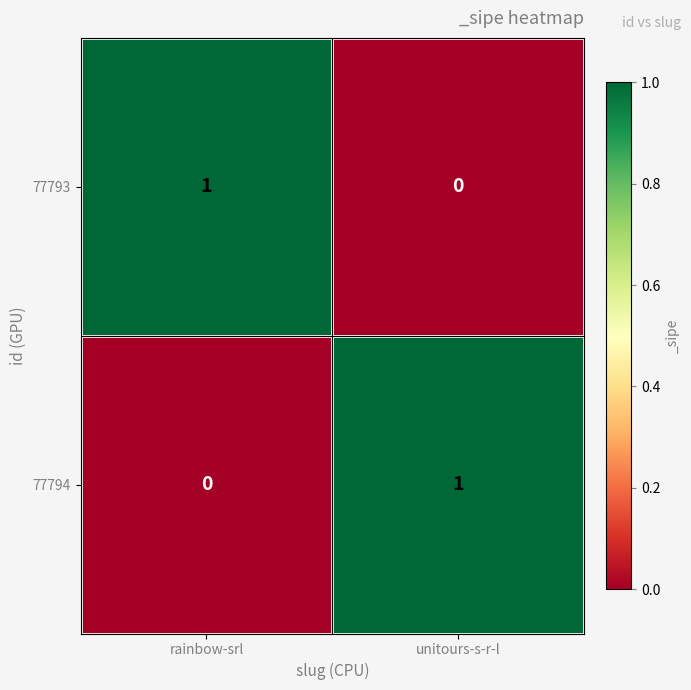

Reading left to right, extract all data points from this chart.

77793: 1	0
77794: 0	1